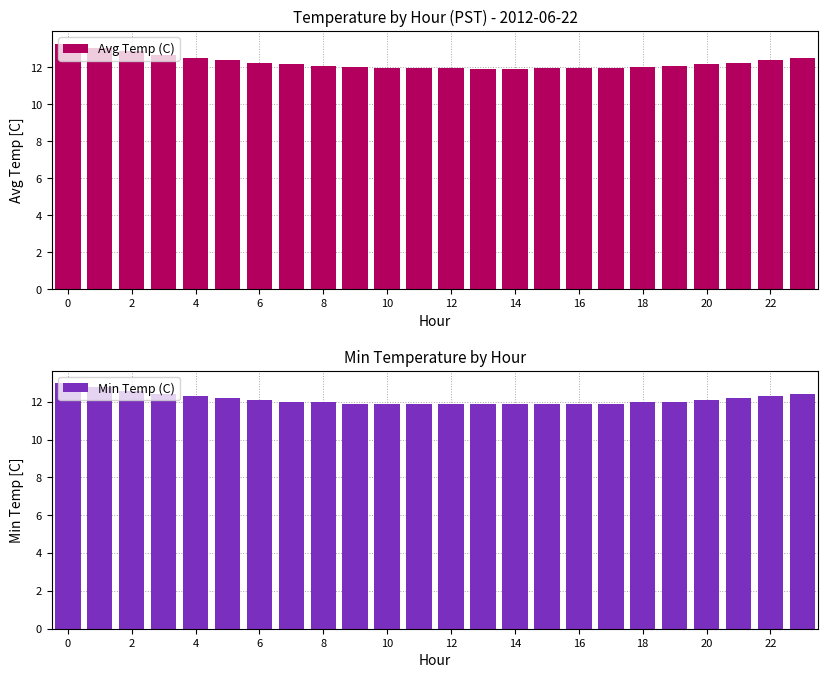

Are the bars horizontal?

No